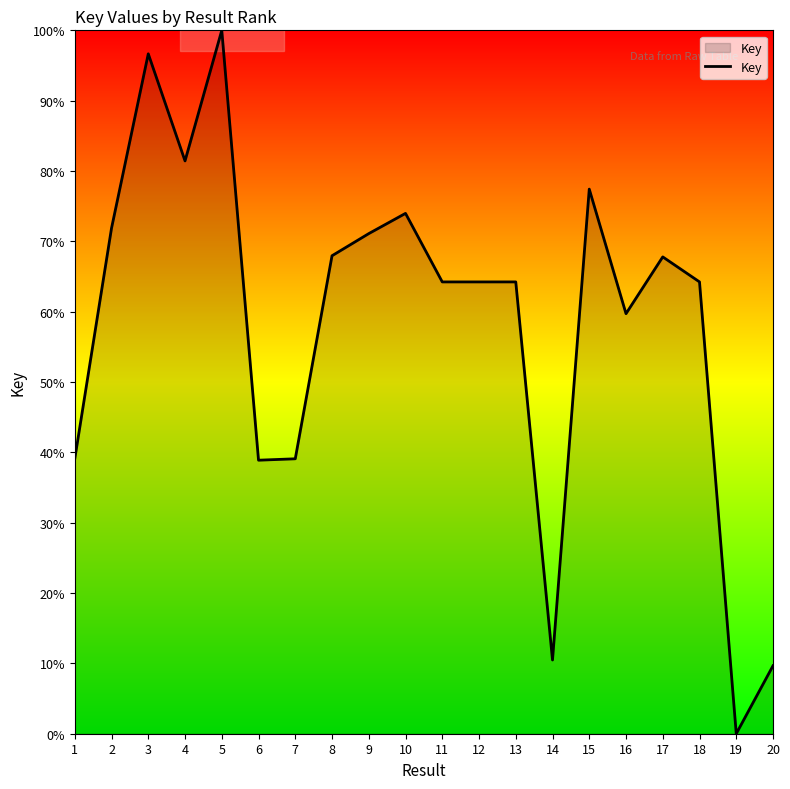

The value at 17 is 109.2. True or false?

False